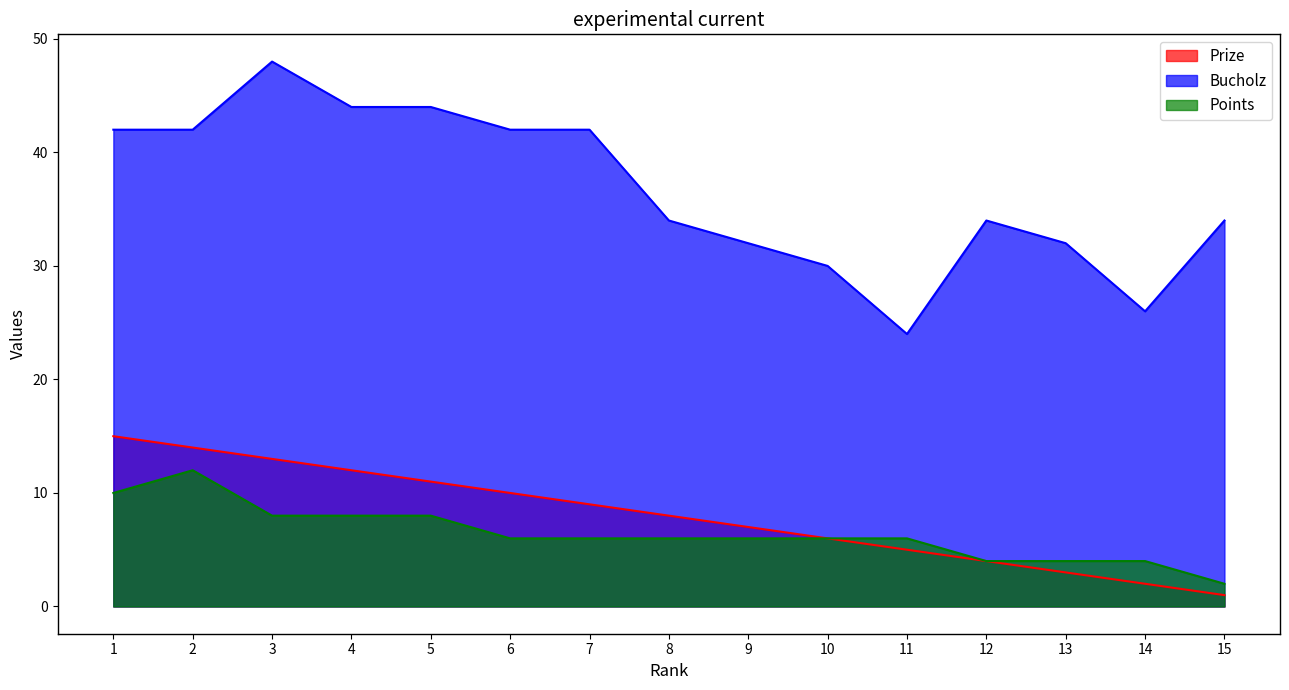

How many categories are shown in the chart?

15